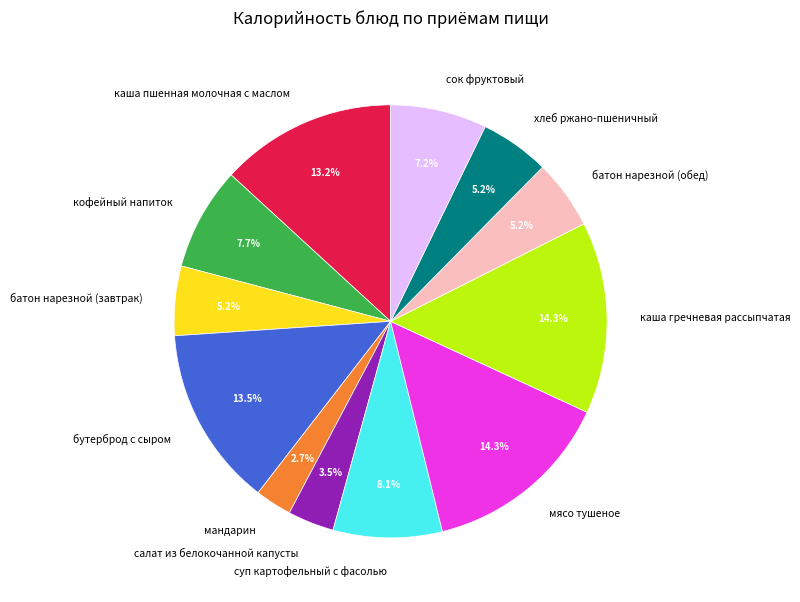

True or false: батон нарезной (завтрак) accounts for 5% of the total.

True